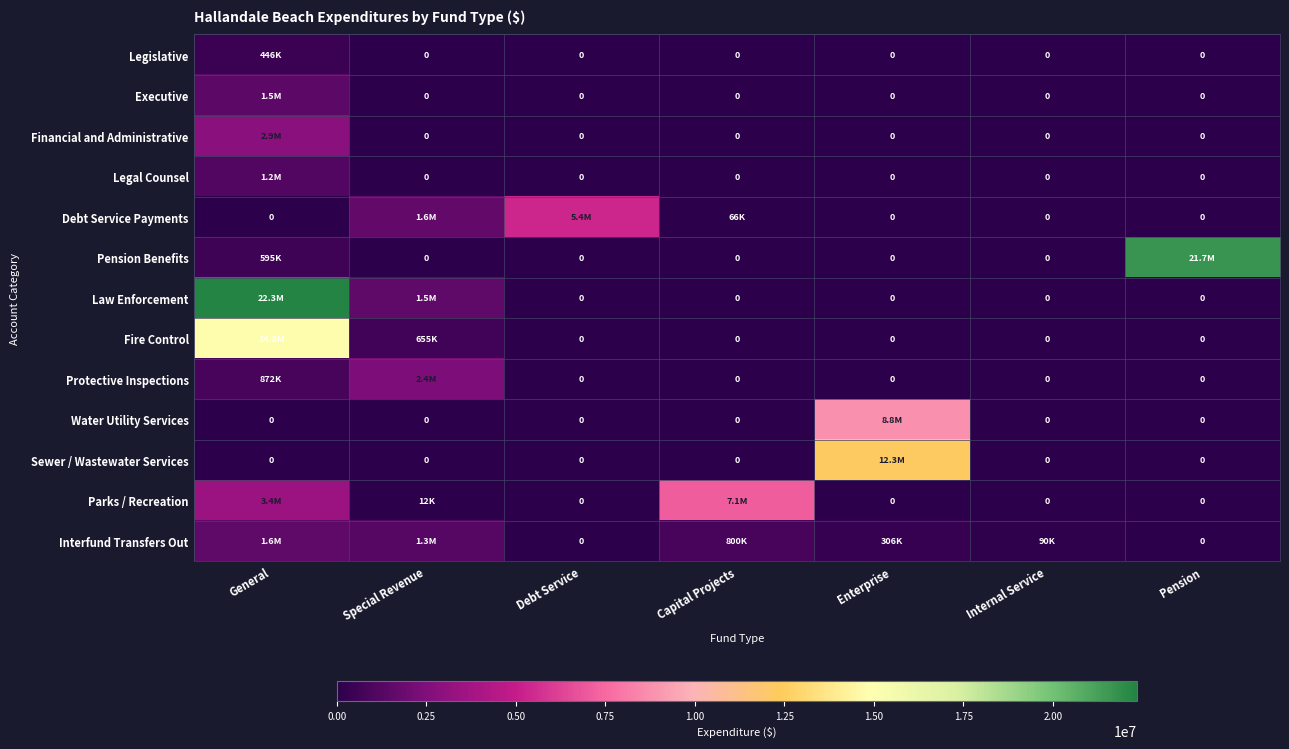

What is the total value across all series at Special Revenue?

7539974